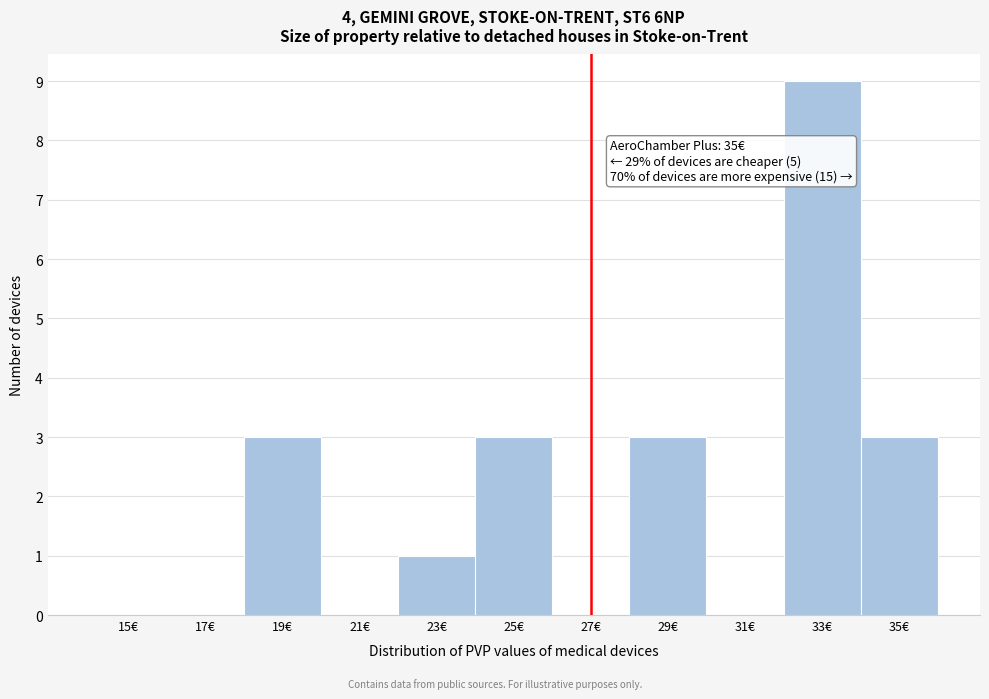

Reading right to left, what are all the values shown in this chart?

35€=3	33€=9	31€=0	29€=3	27€=0	25€=3	23€=1	21€=0	19€=3	17€=0	15€=0